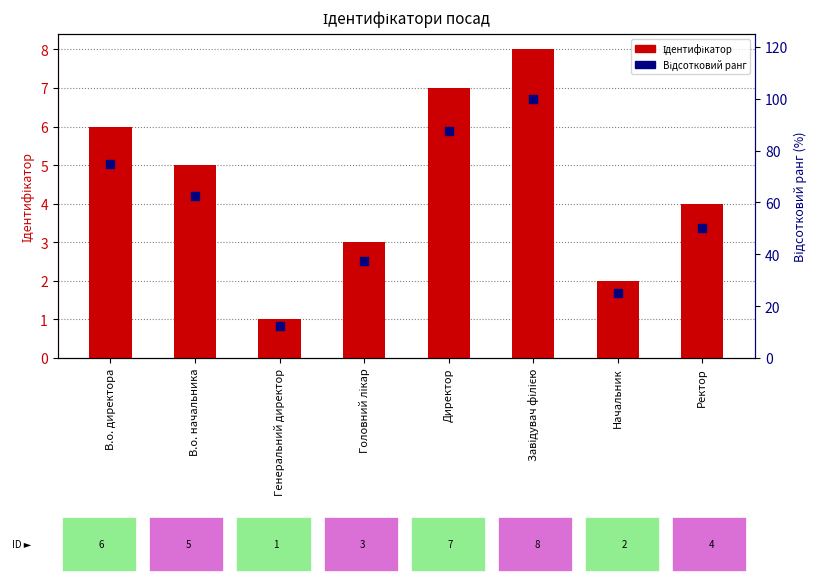

What is the total value across all series at Ректор?

54.0